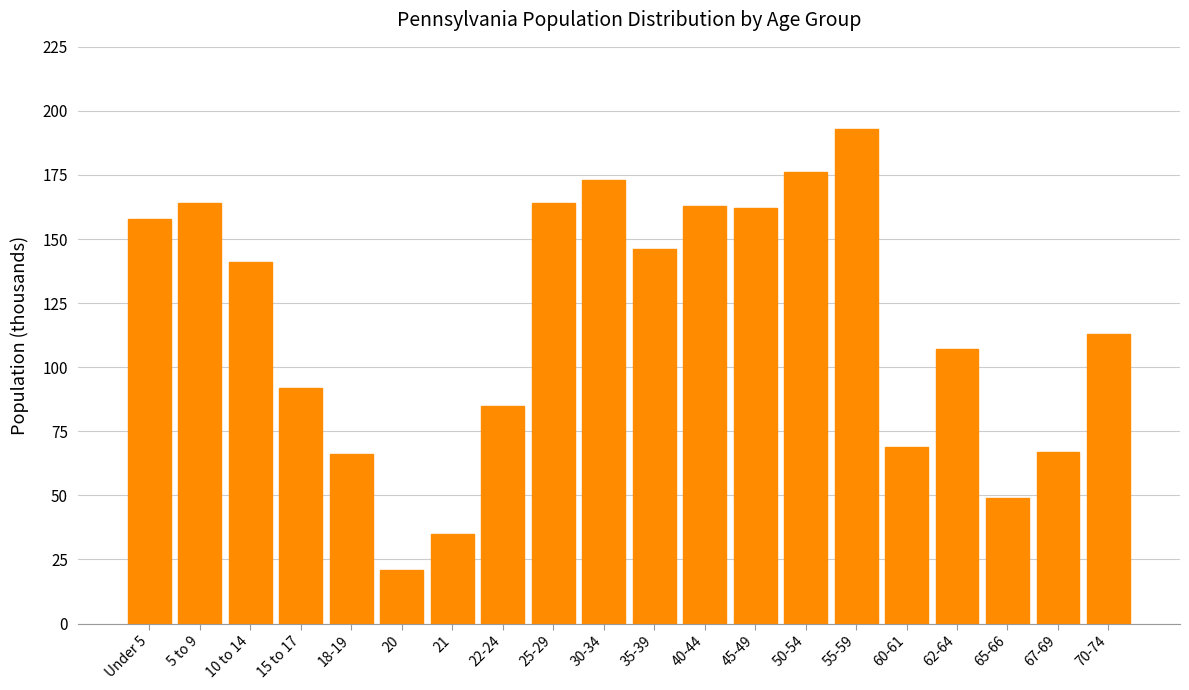

Reading right to left, extract all data points from this chart.

70-74=113	67-69=67	65-66=49	62-64=107	60-61=69	55-59=193	50-54=176	45-49=162	40-44=163	35-39=146	30-34=173	25-29=164	22-24=85	21=35	20=21	18-19=66	15 to 17=92	10 to 14=141	5 to 9=164	Under 5=158